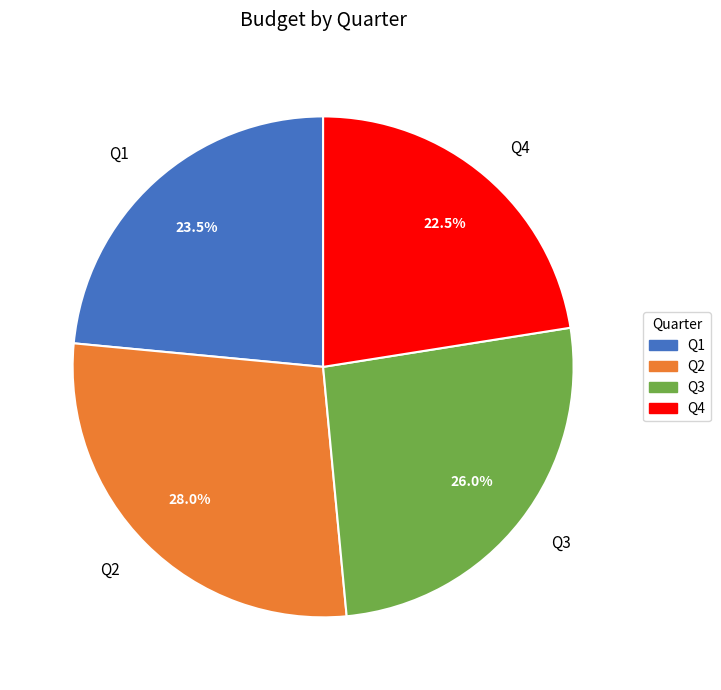

Rank the categories by value from highest to lowest.

Q2, Q3, Q1, Q4